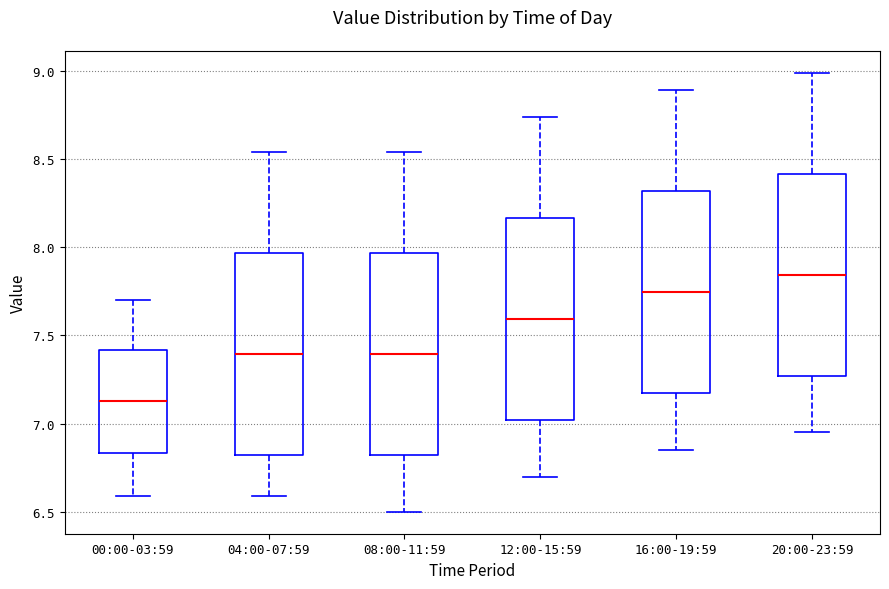

Which box's median line is the lowest?

00:00-03:59